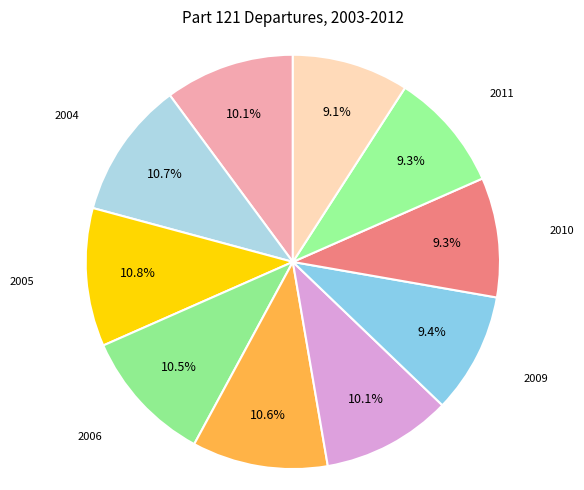

How much of the chart is everything except 2005?

89.2%